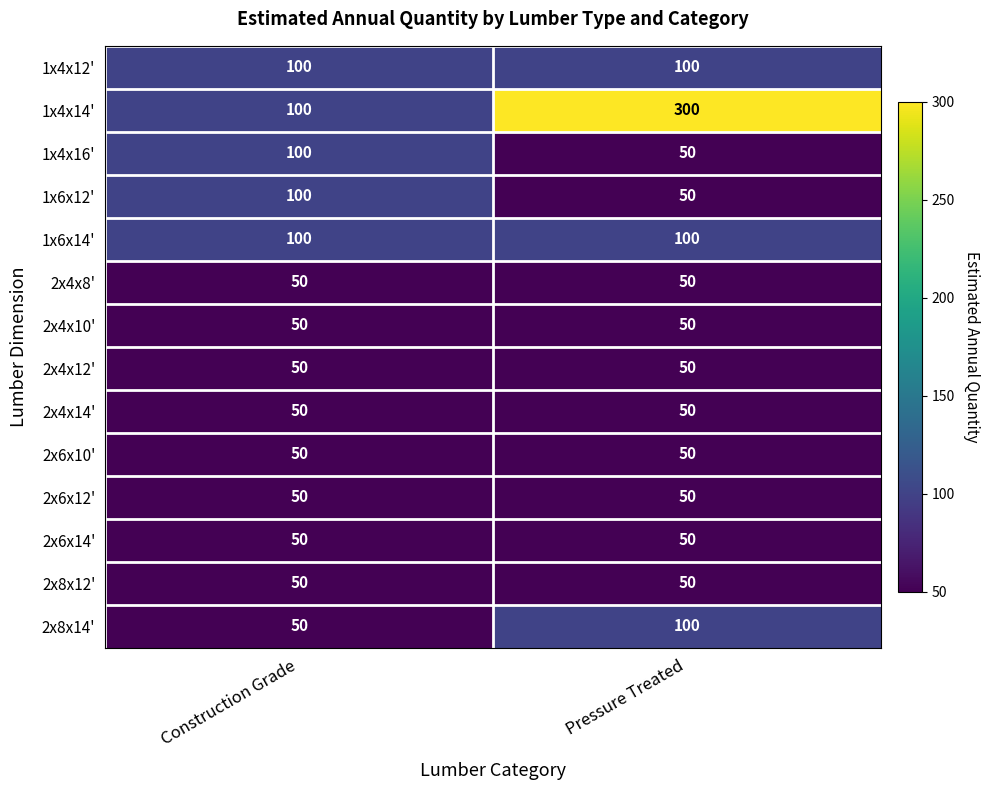

Reading right to left, transcribe all the data shown in this chart.

1x4x12': 100	100
1x4x14': 300	100
1x4x16': 50	100
1x6x12': 50	100
1x6x14': 100	100
2x4x8': 50	50
2x4x10': 50	50
2x4x12': 50	50
2x4x14': 50	50
2x6x10': 50	50
2x6x12': 50	50
2x6x14': 50	50
2x8x12': 50	50
2x8x14': 100	50